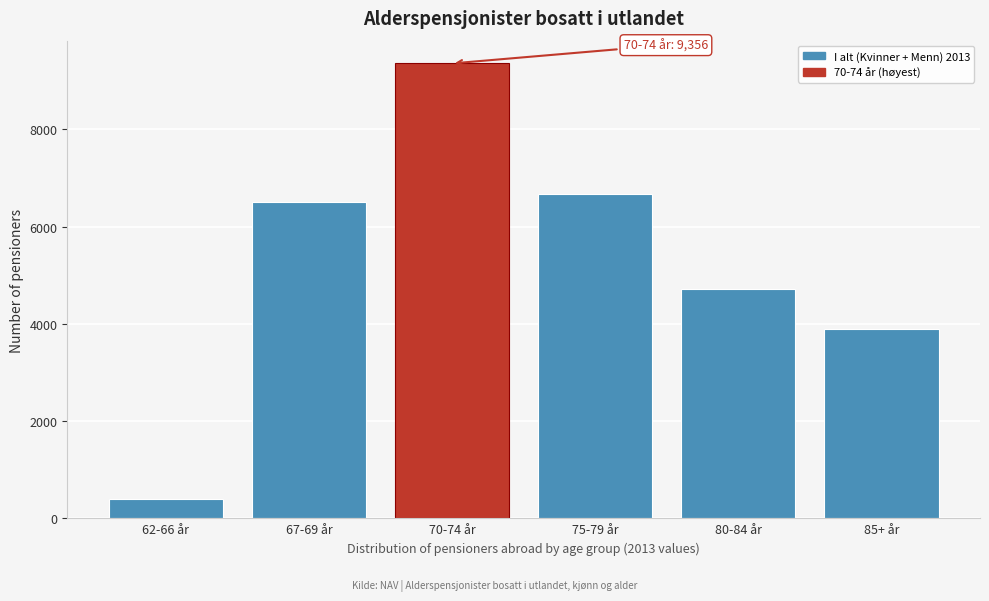

Reading left to right, extract all data points from this chart.

62-66 år=406	67-69 år=6511	70-74 år=9356	75-79 år=6668	80-84 år=4710	85+ år=3888